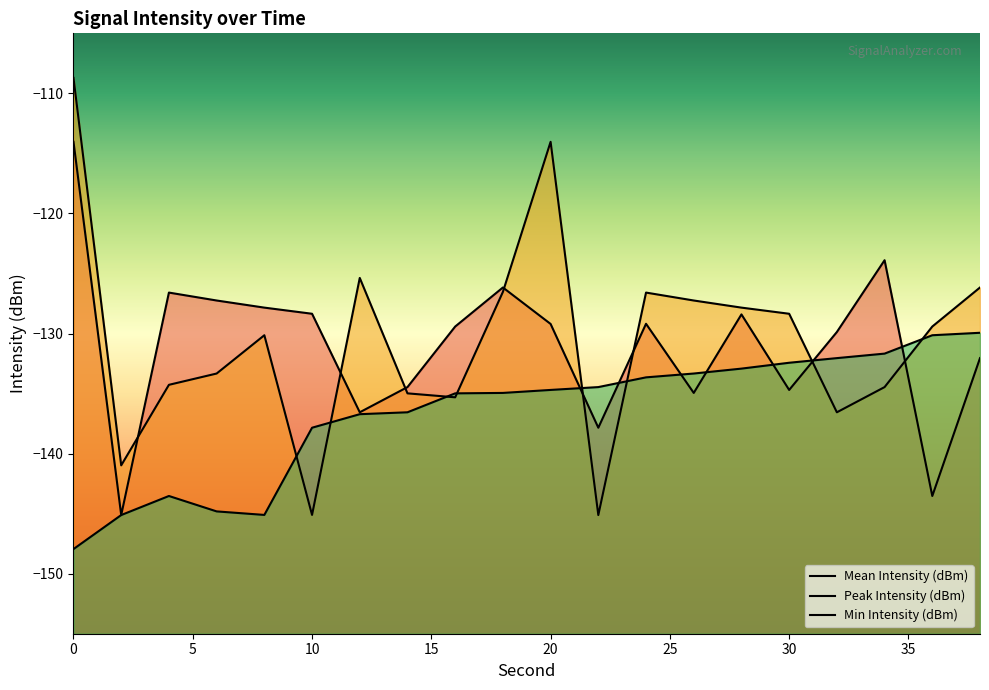

Does the chart display data point markers on the line(s)?

No